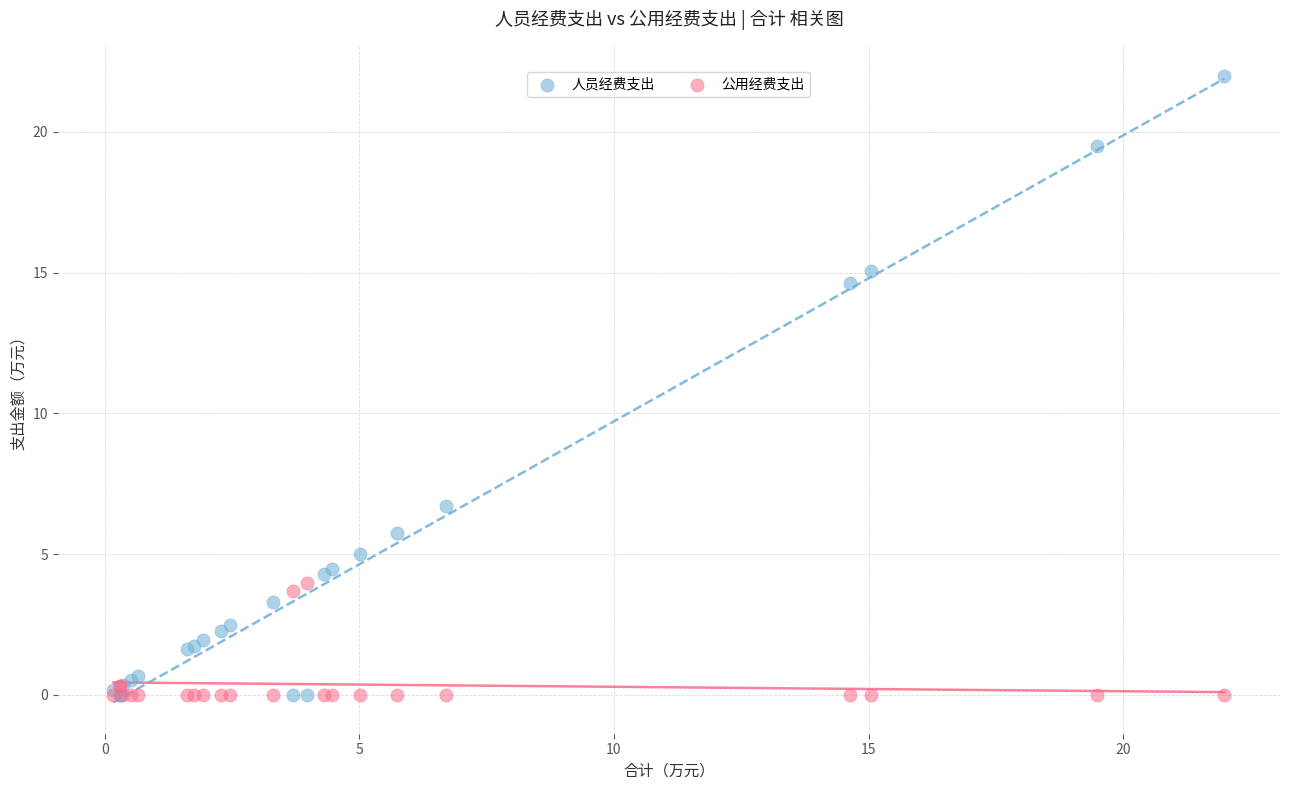

Across all series, what Y value is closest to 10?

6.7